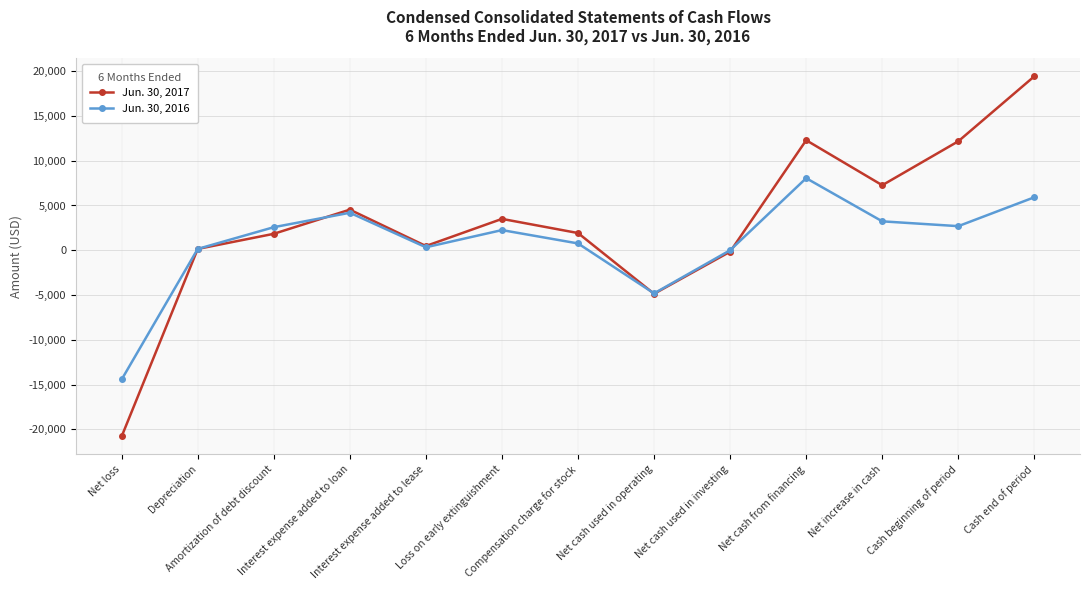

What position from the right is Interest expense added to loan?

10